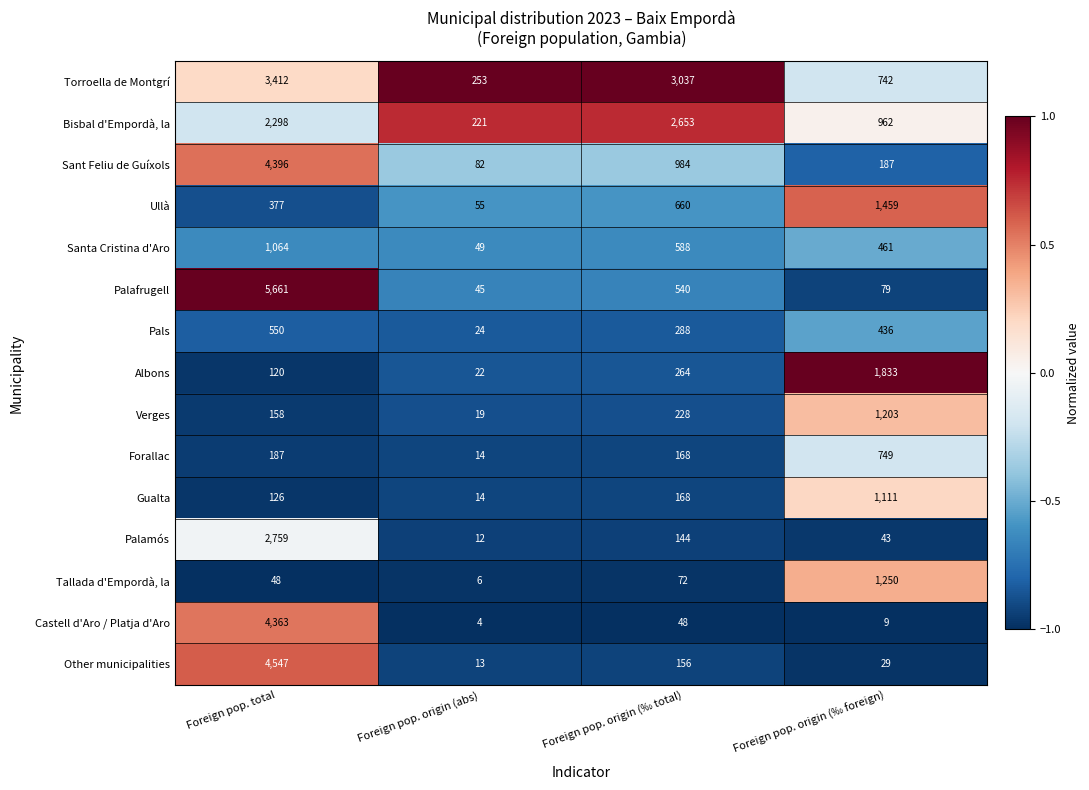

Which series has the widest spread of values?

Palafrugell